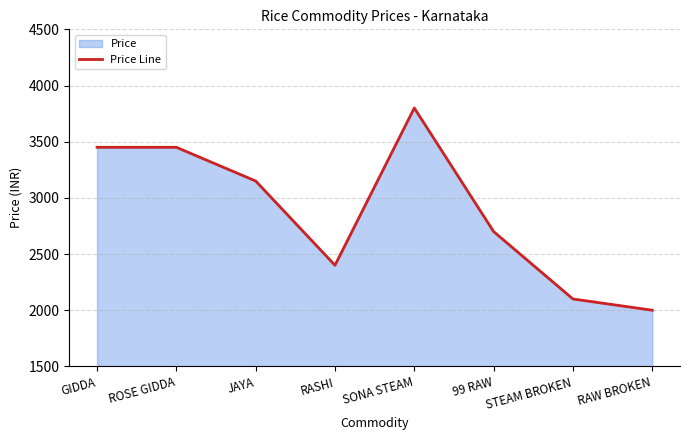

What is the maximum value shown in the chart?

3800